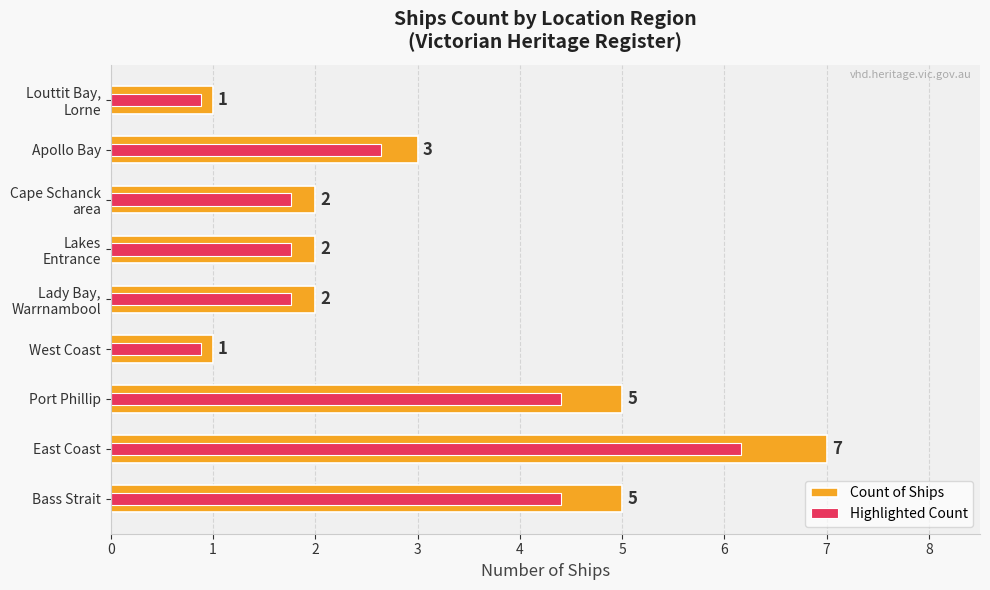

What is the average value of the Highlighted Count series?

2.7